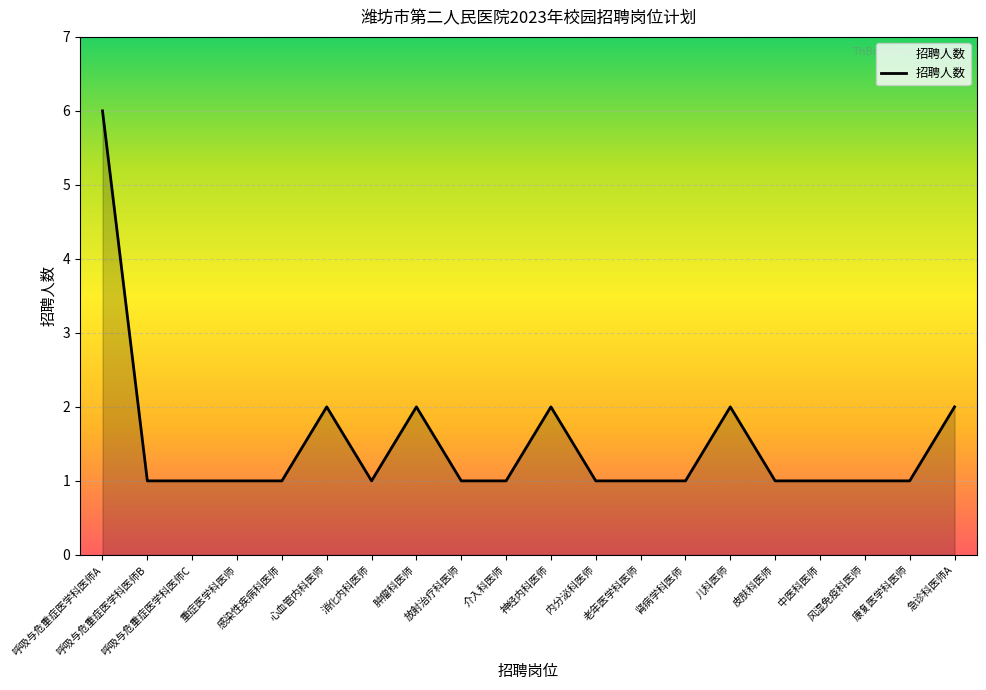

What is the approximate value at 呼吸与危重症医学科医师B?

1